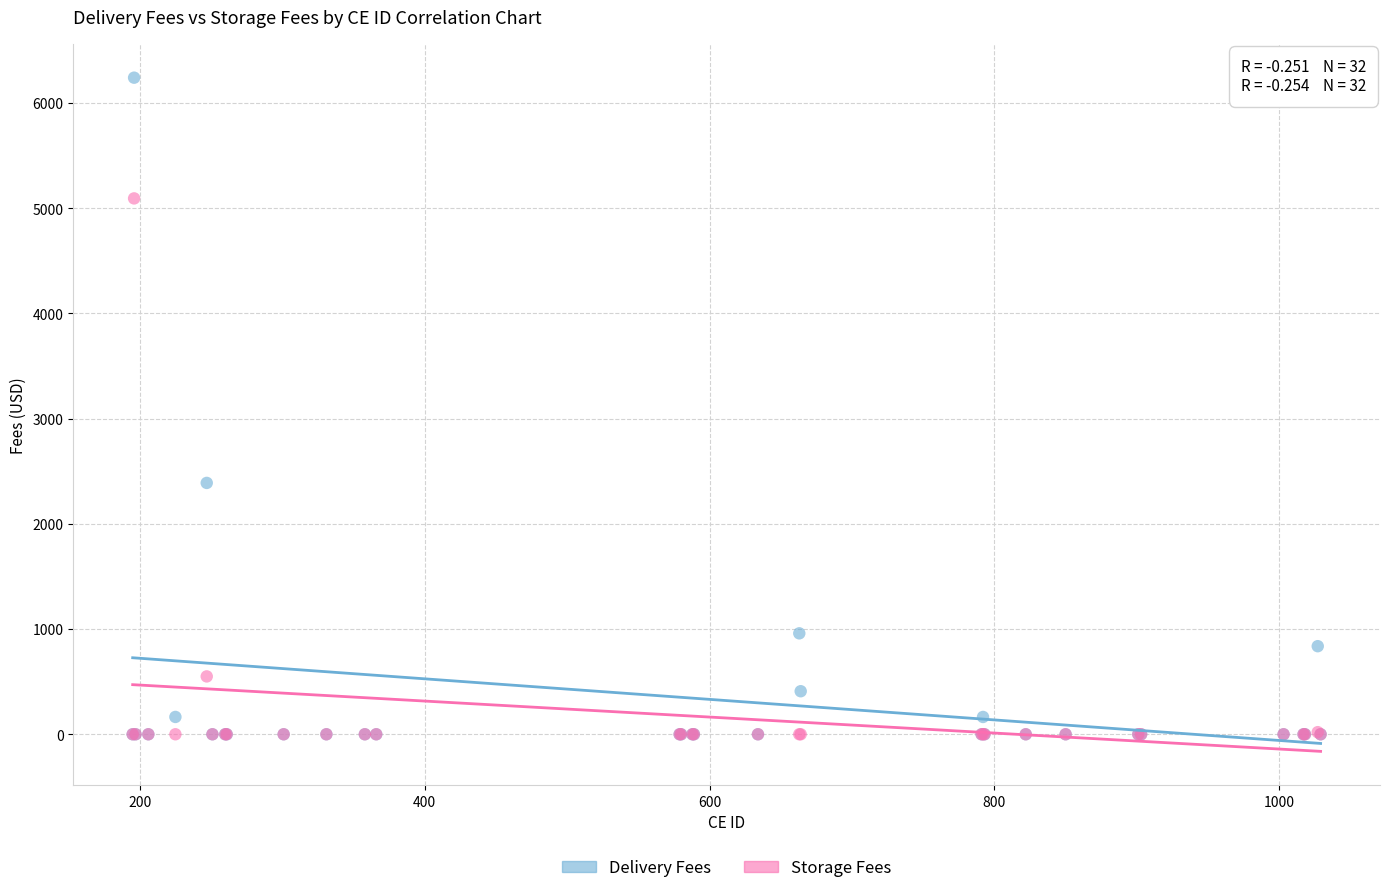

Across all series, what Y value is closest to 3120?

2389.2